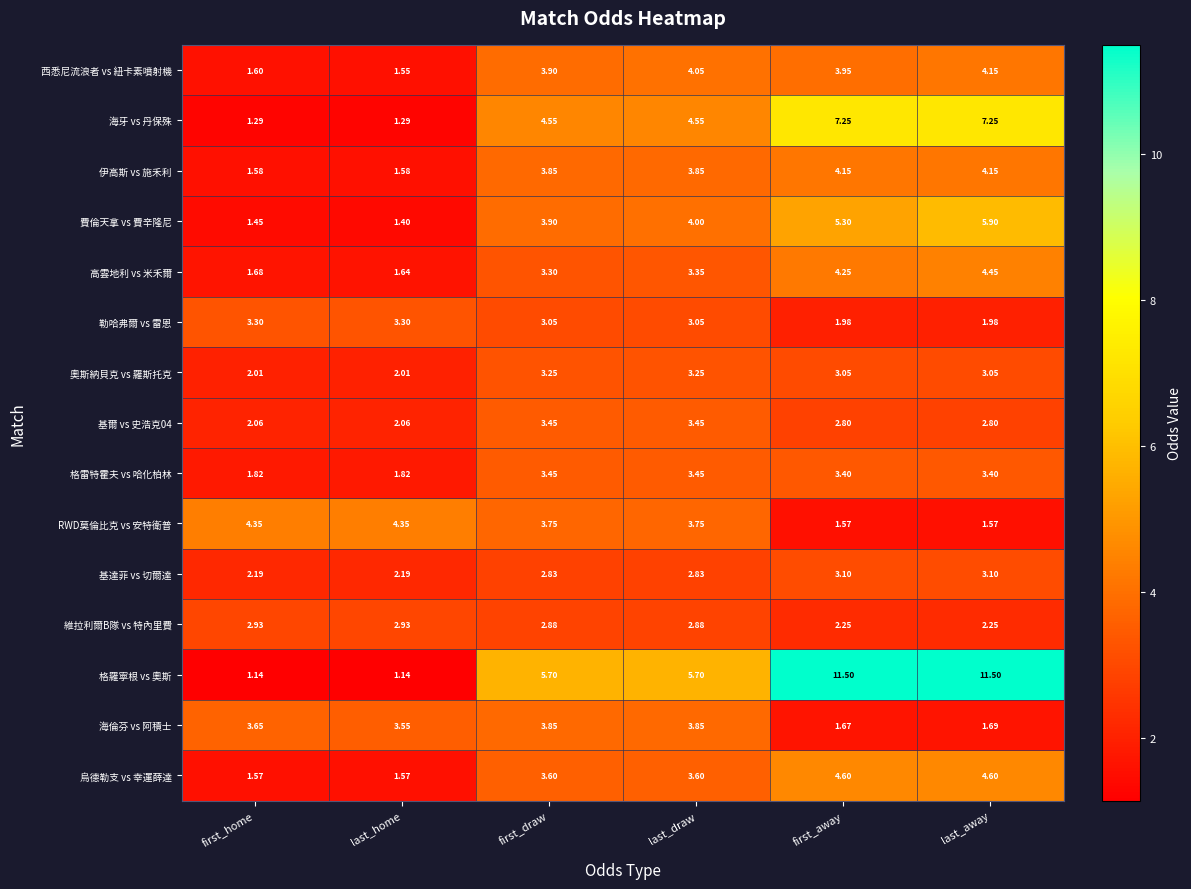

Which category has the highest value in the 費倫天拿 vs 費辛隆尼 series?

last_away